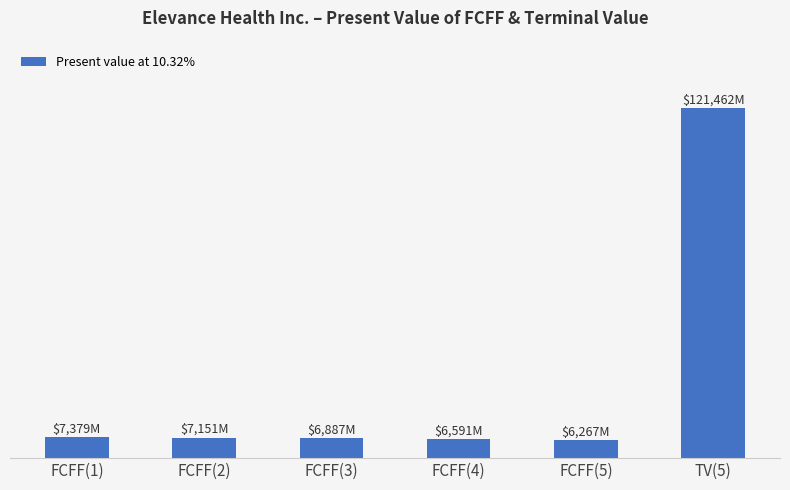

Does the chart contain any negative values?

No